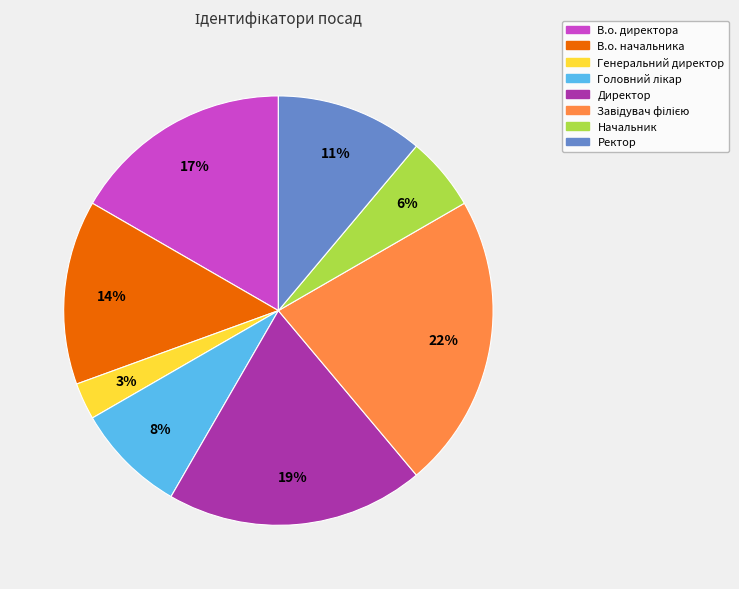

Which slice is the smallest?

Генеральний директор